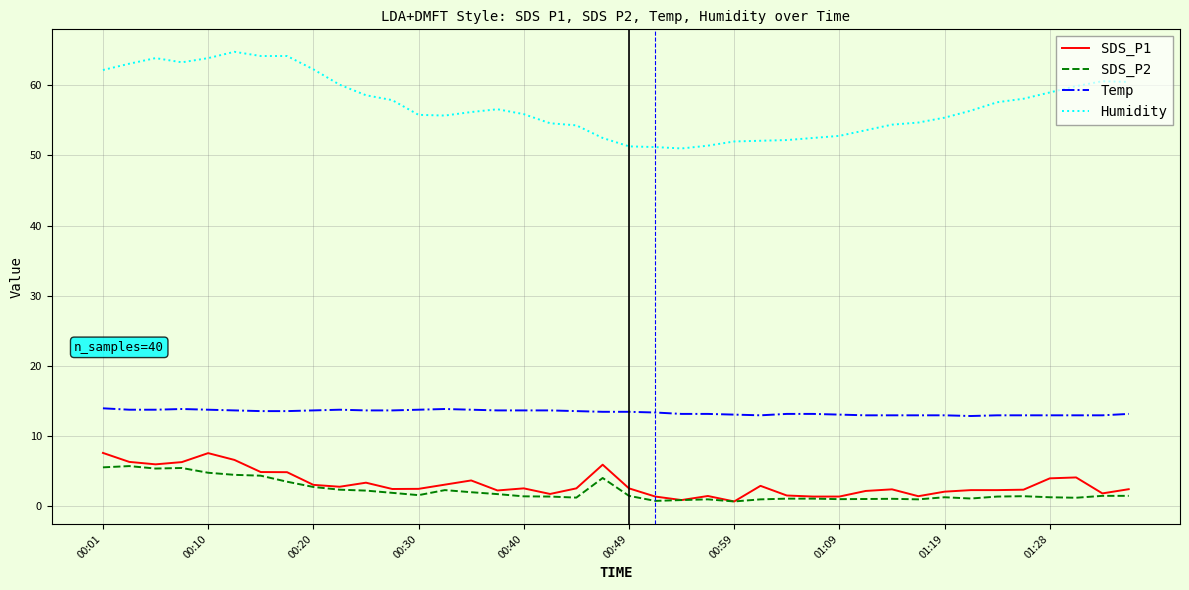

True or false: SDS_P2 and Humidity intersect in this chart.

False